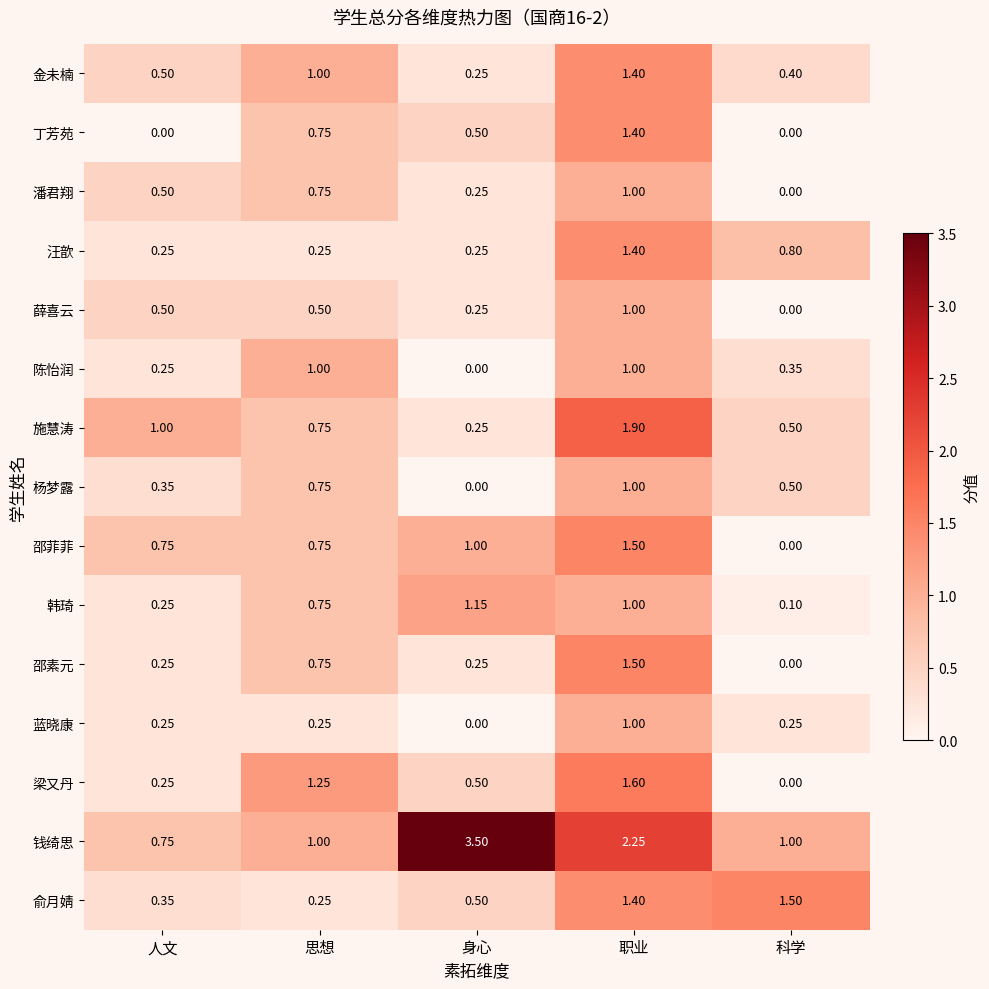

At which label does 丁芳苑 reach its peak?

职业